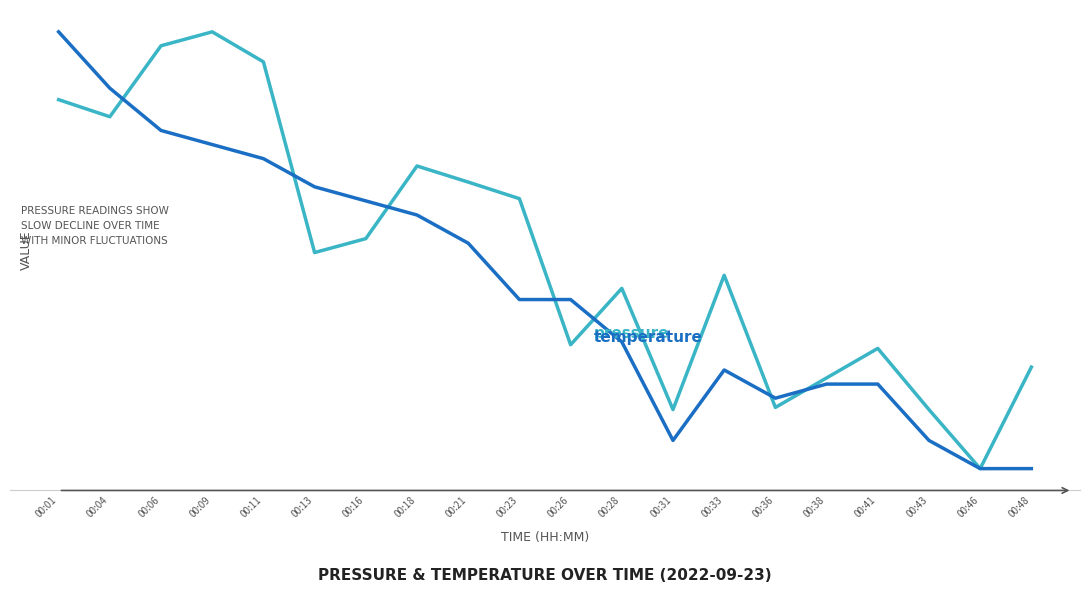

The temperature series shows 13.1 at 00:21. True or false?

False